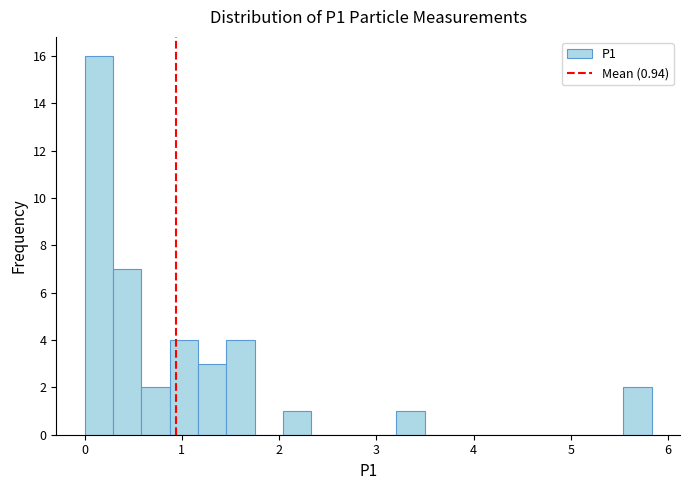

Read against the x-axis, roughly where is the centre of the tallest bar?

0.1